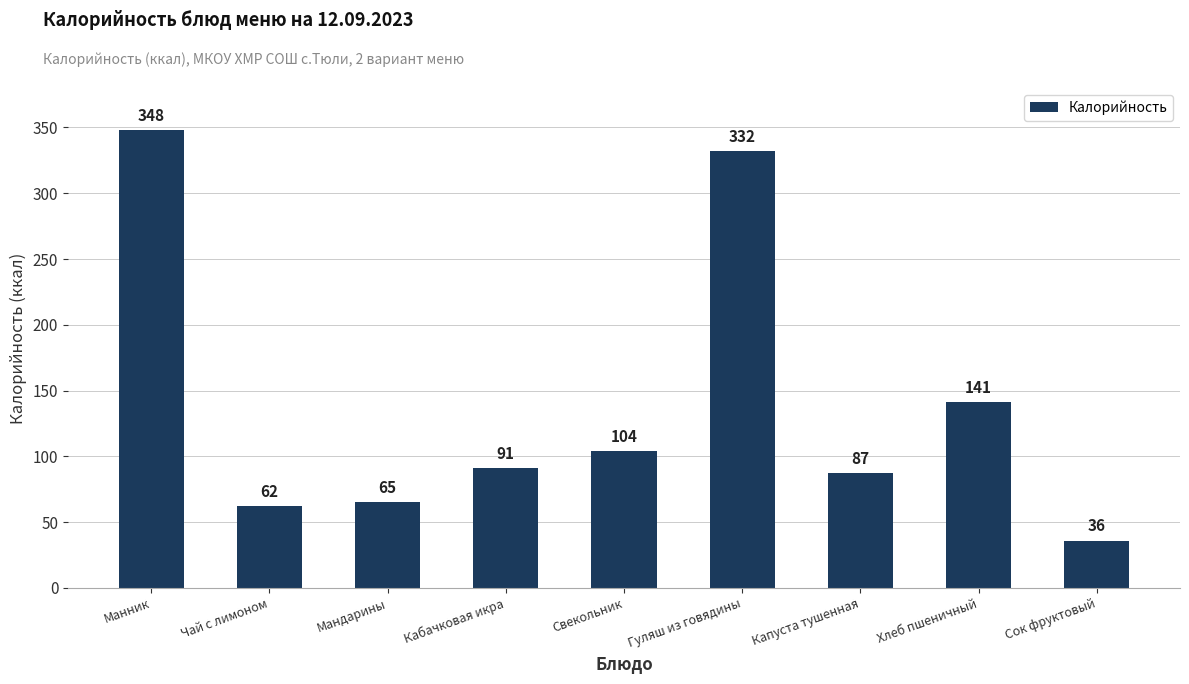

How many data points are less than 91?

4